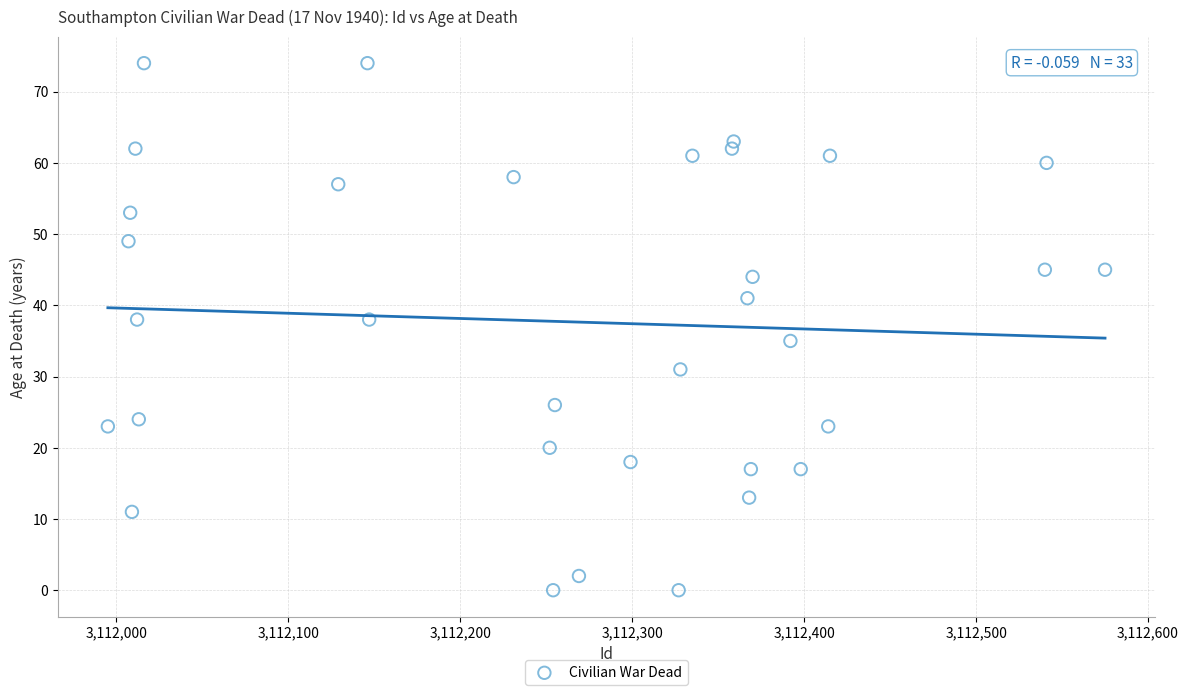

What is the range of X values (max minus min)?

580